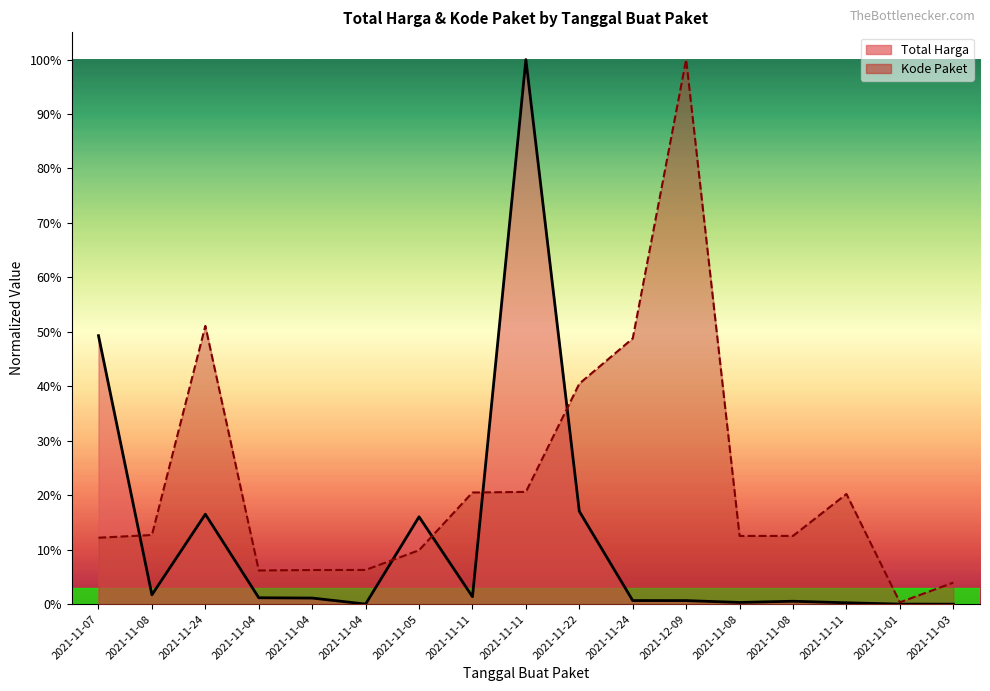

At which category does the chart reach its minimum across all series?

2021-11-03